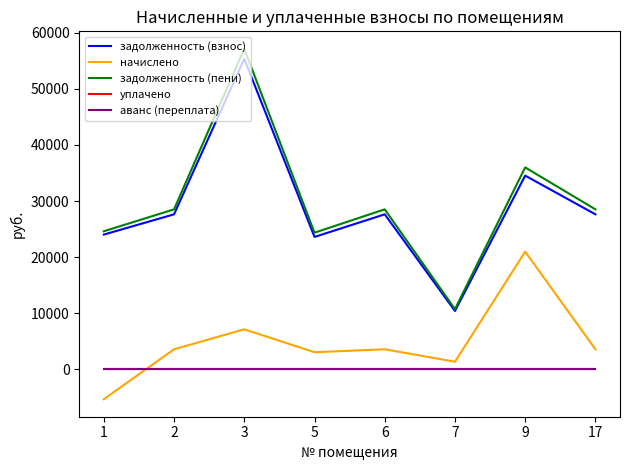

Does the chart have visible grid lines?

No